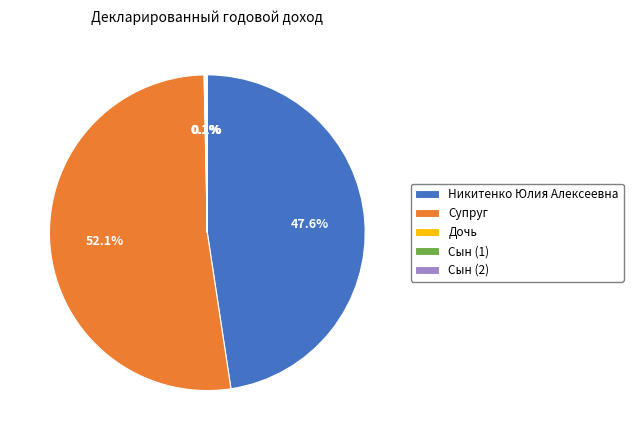

Which category has the biggest portion of the pie?

Супруг